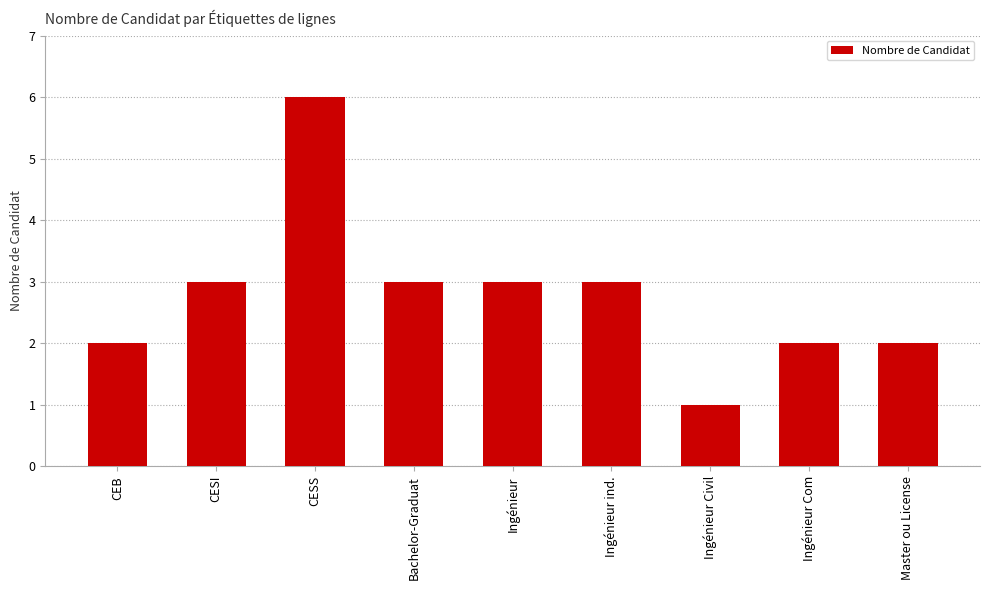

Reading left to right, extract all data points from this chart.

2	3	6	3	3	3	1	2	2